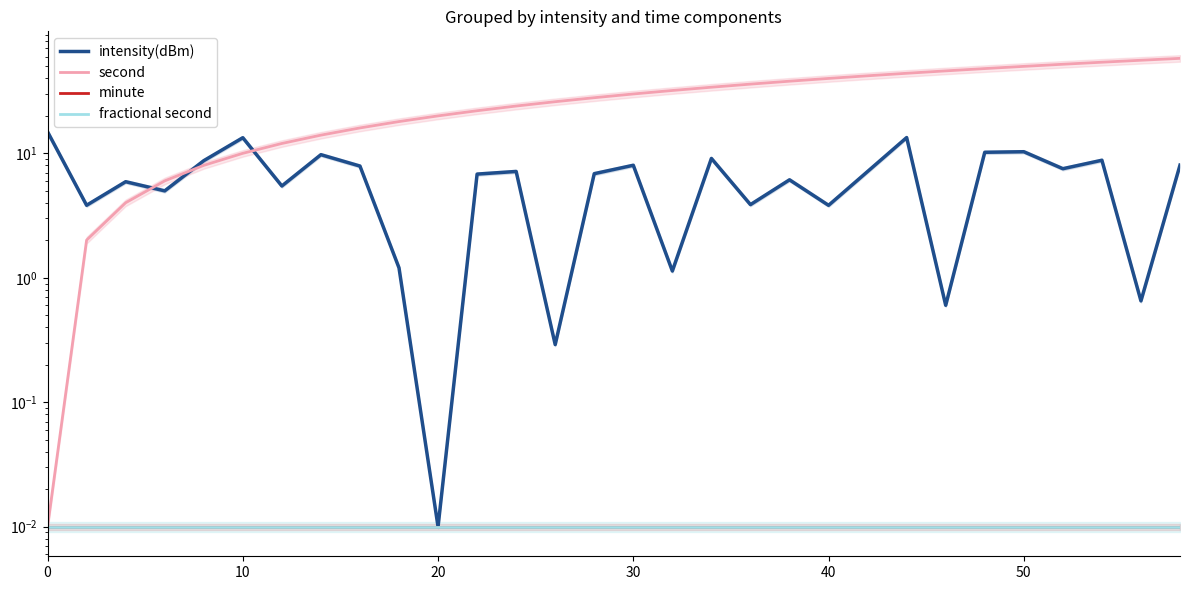

How many lines are shown in the chart?

4